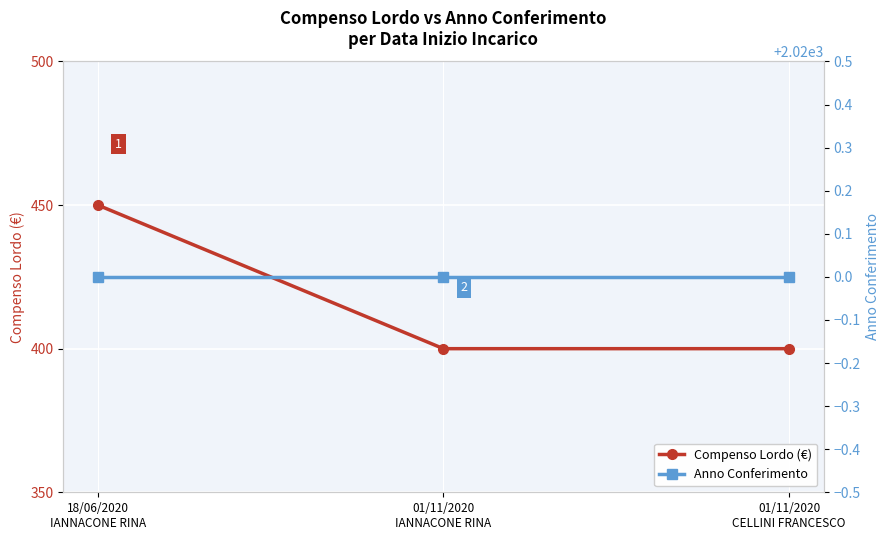

True or false: Compenso Lordo (€) has a value of 172 at 01/11/2020
IANNACONE RINA.

False